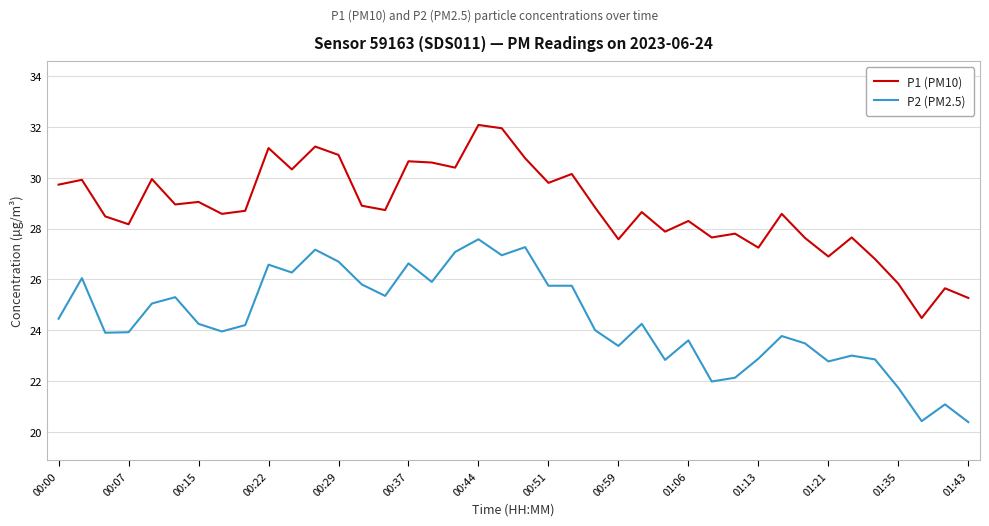

List the series in order of their peak value, highest first.

P1 (PM10), P2 (PM2.5)